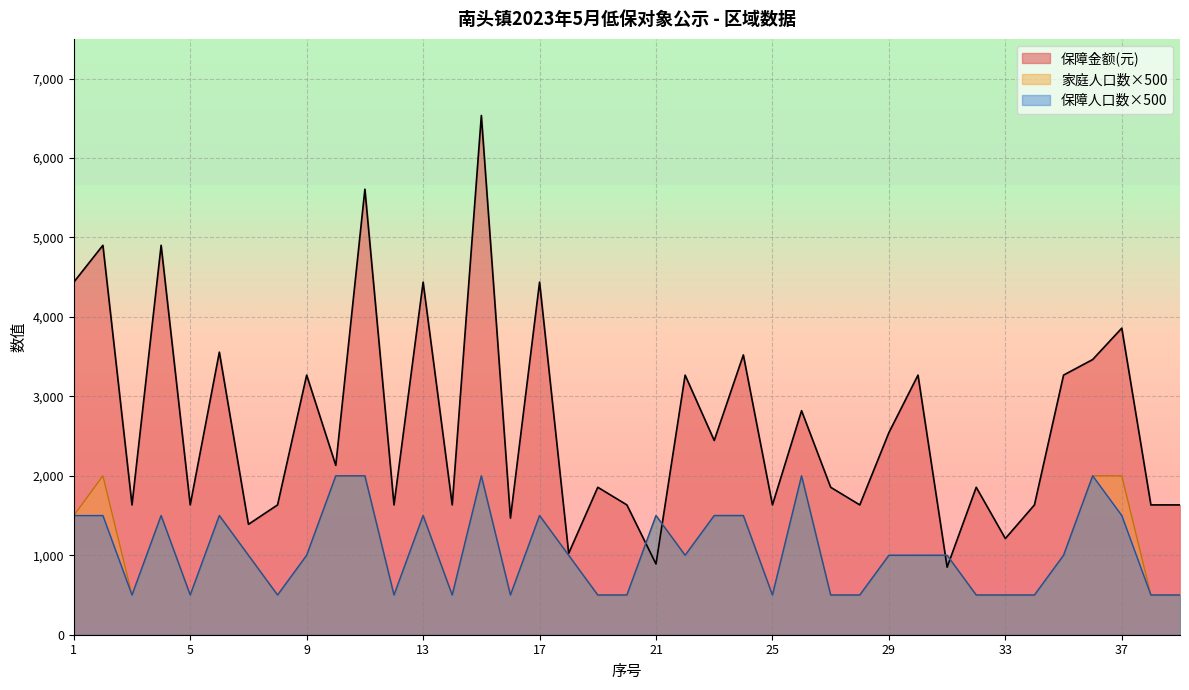

What is the maximum value shown in the chart?

6536